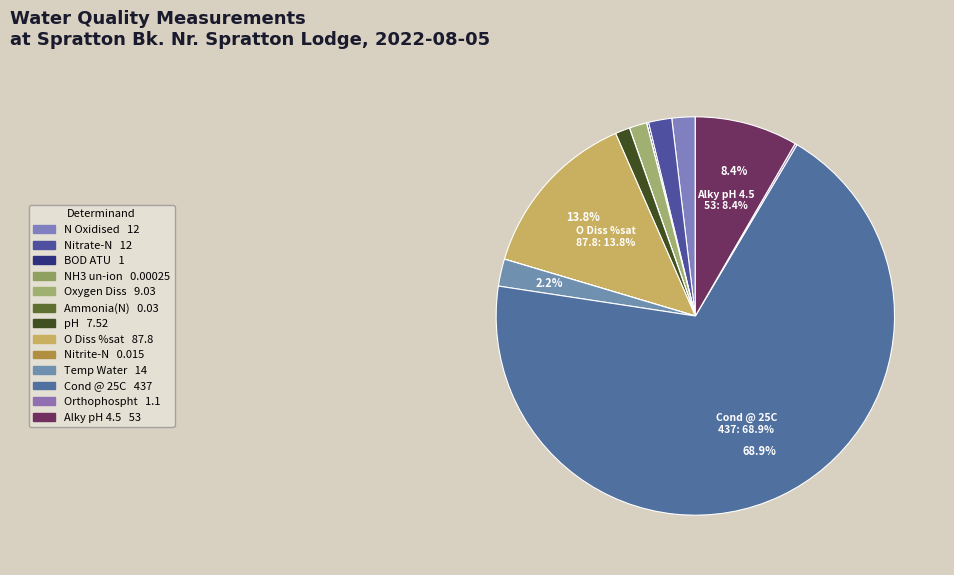

Is BOD ATU the majority of the pie?

No